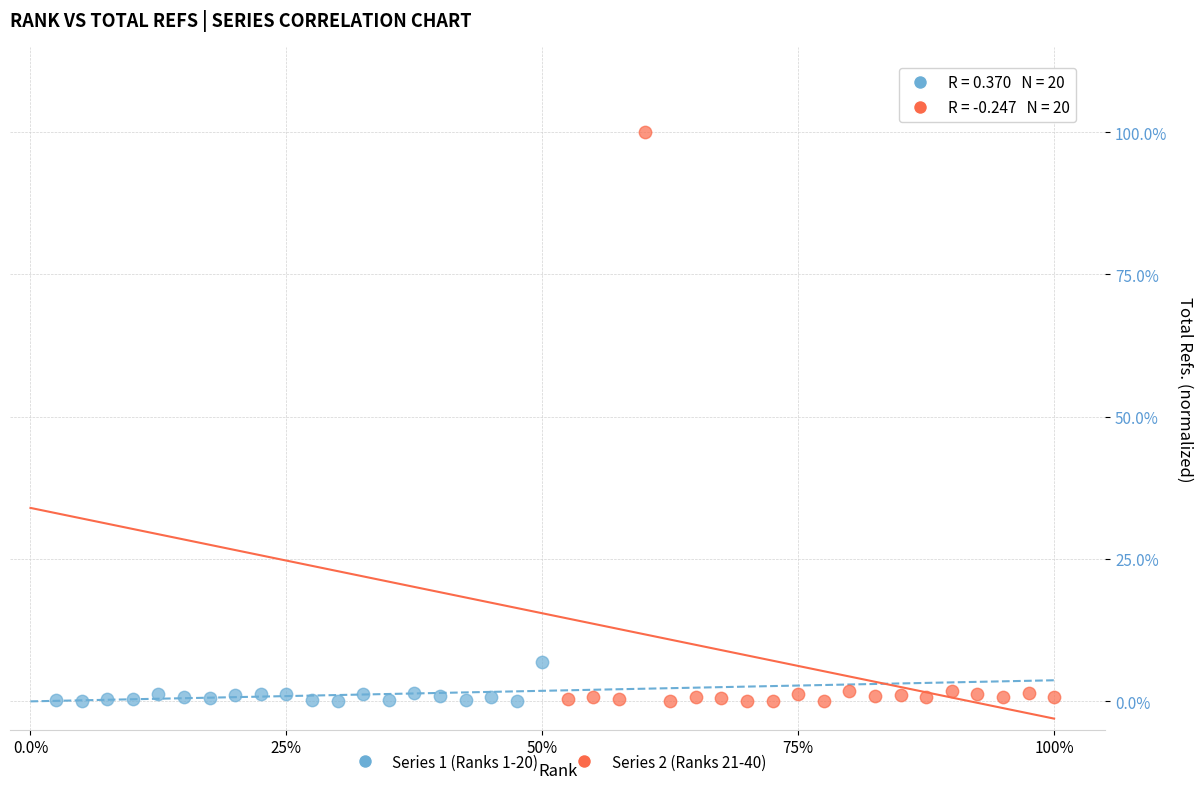

What are all the series names shown in the legend?

Series 1 (Ranks 1-20), Series 2 (Ranks 21-40)